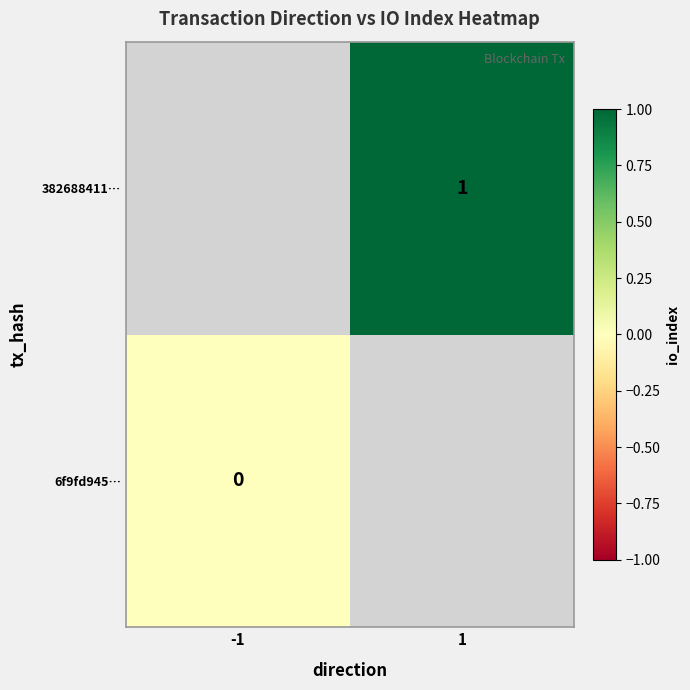

The 382688411… series shows 1 at 1. True or false?

True